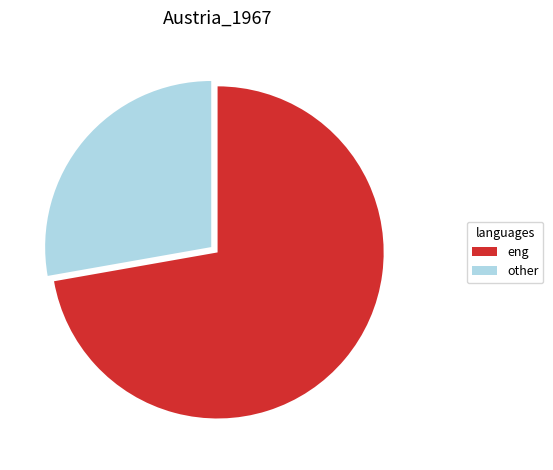

Does eng account for over 50% of the chart?

Yes